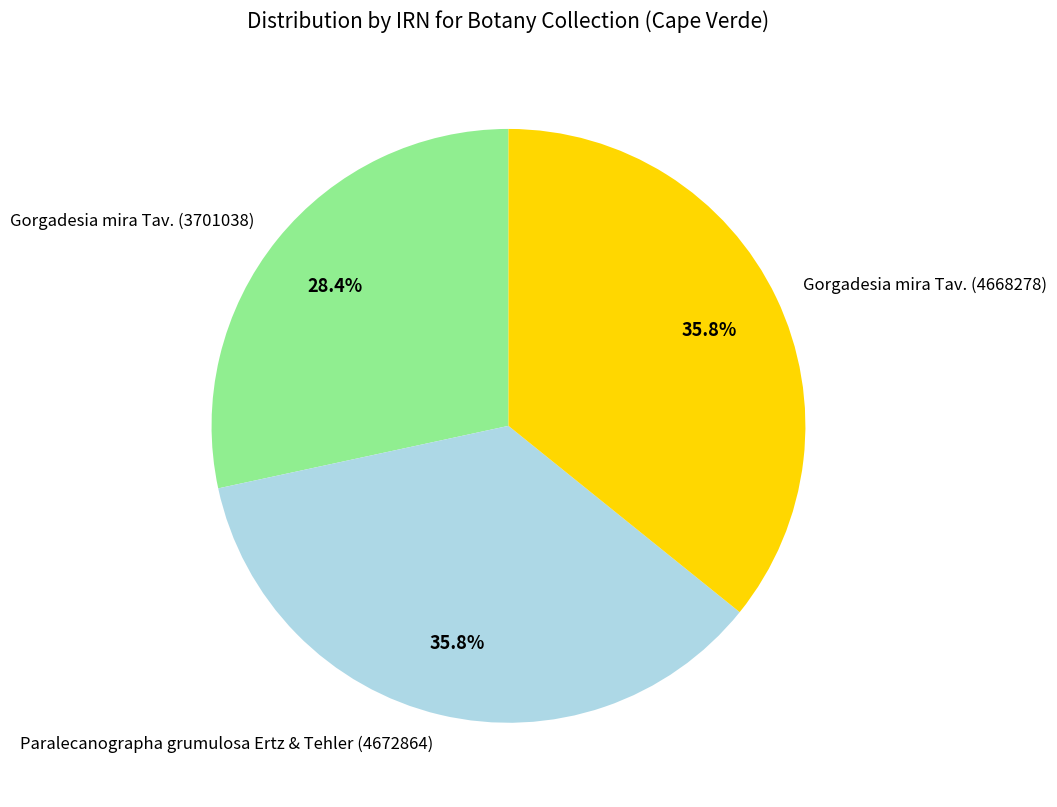

What percentage is the Gorgadesia mira Tav. (3701038) slice, to the nearest percent?

28%